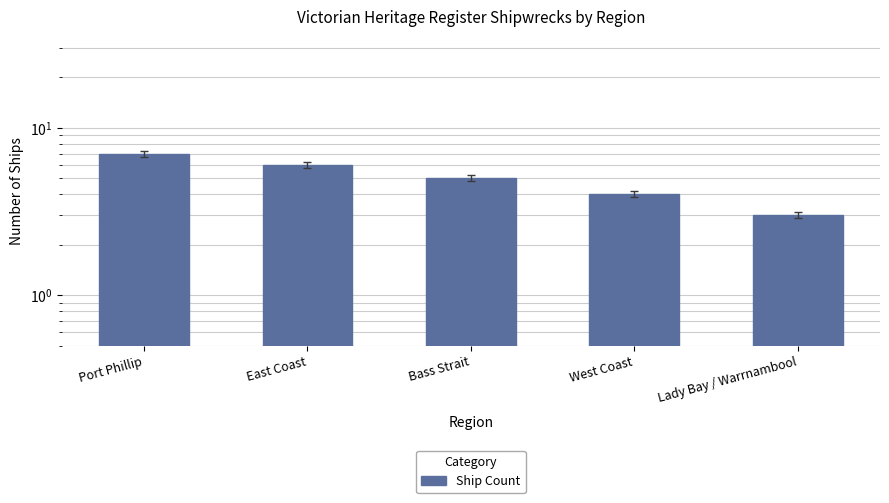

At which label does the data first exceed 5?

Port Phillip